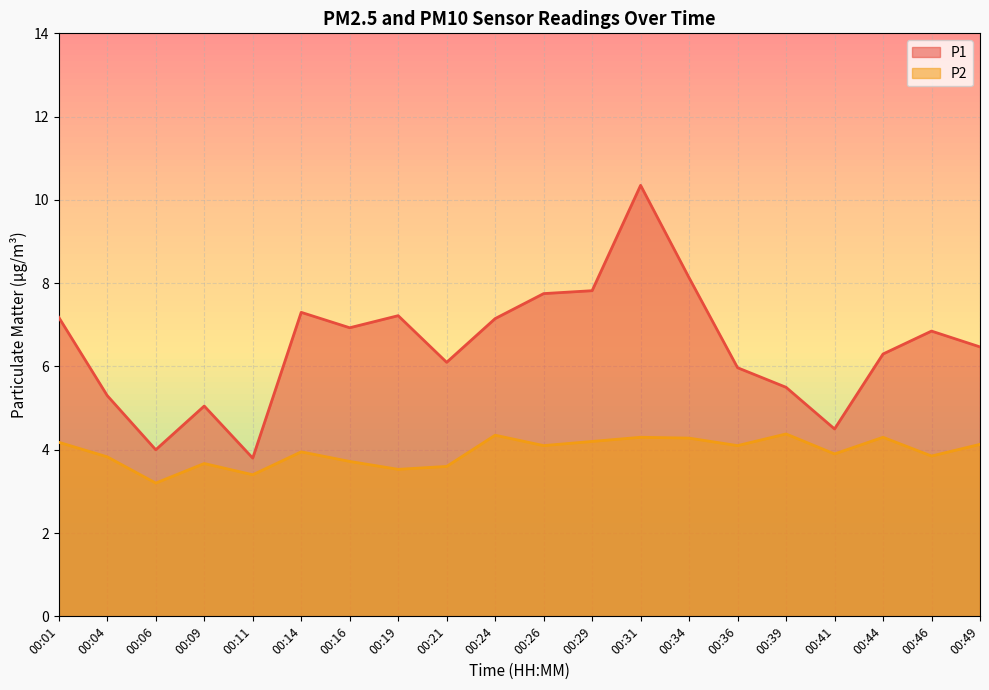

Where is the first local minimum for P2?

00:06